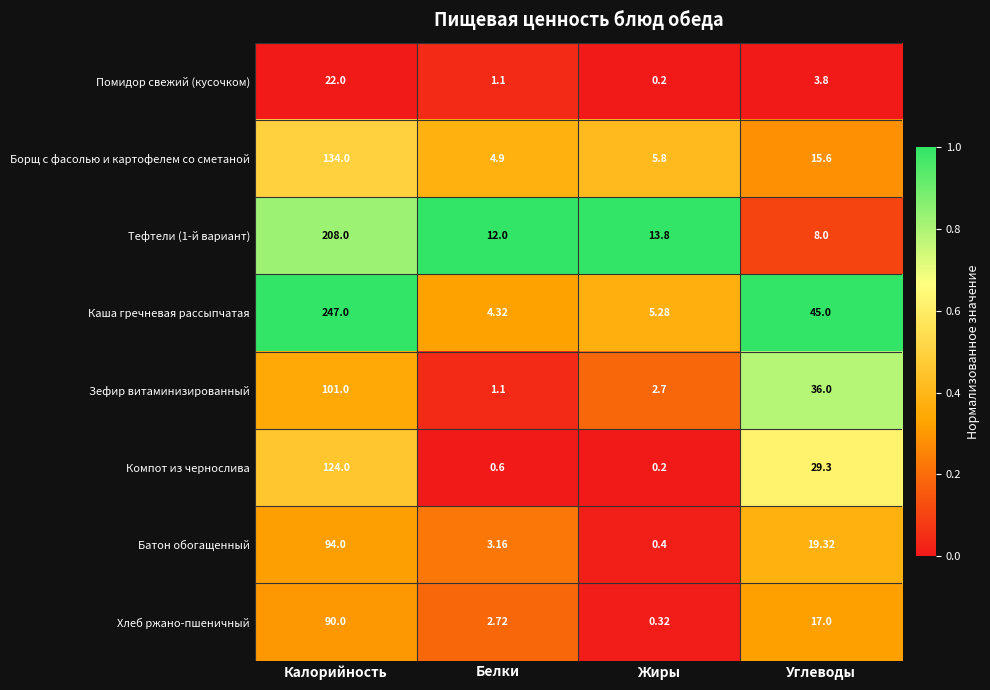

Where is Хлеб ржано-пшеничный nearest to the value 45?

Углеводы